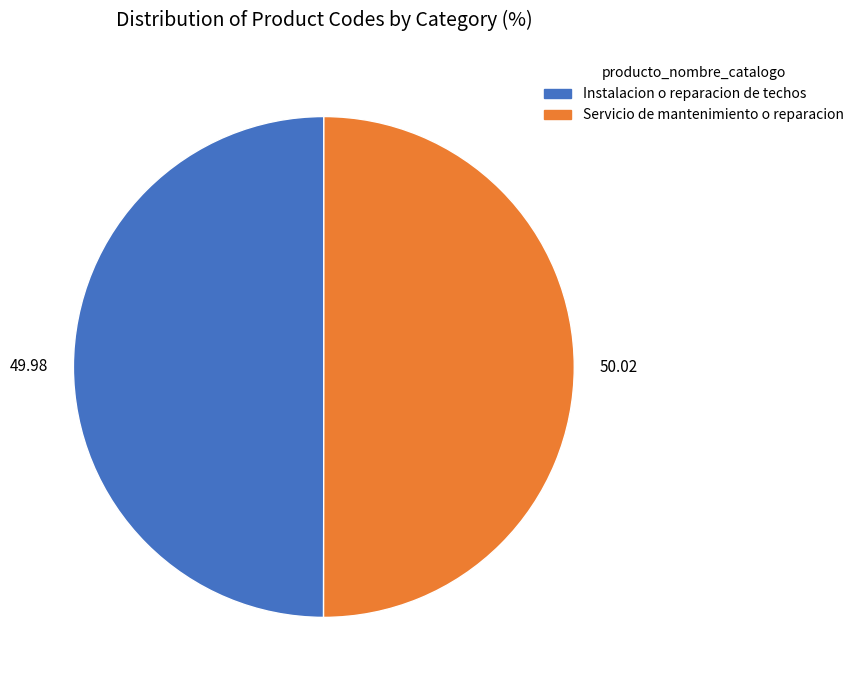

How many slices are in this pie chart?

2